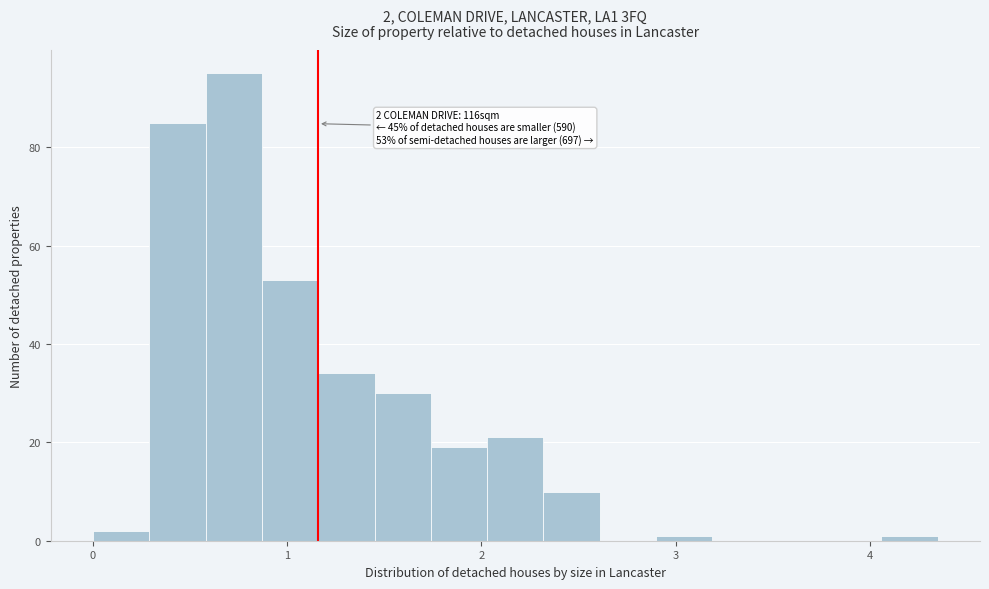

Read against the x-axis, roughly where is the centre of the tallest bar?

0.7